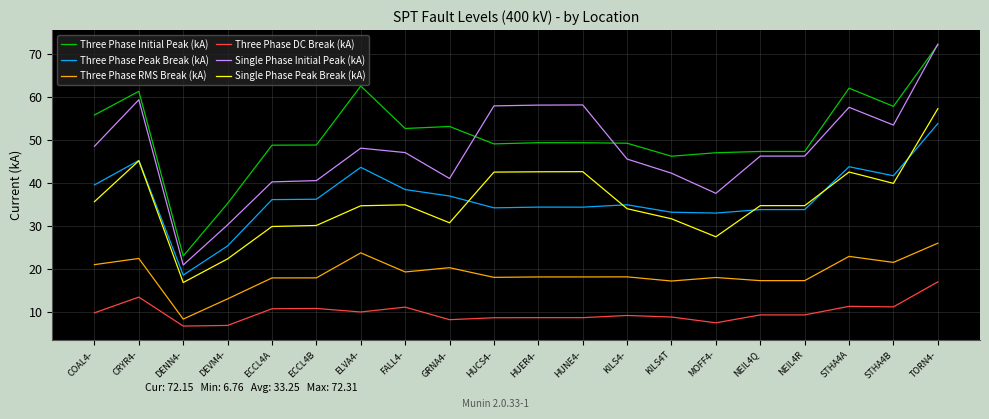

What position from the left is GRNA4-?

9